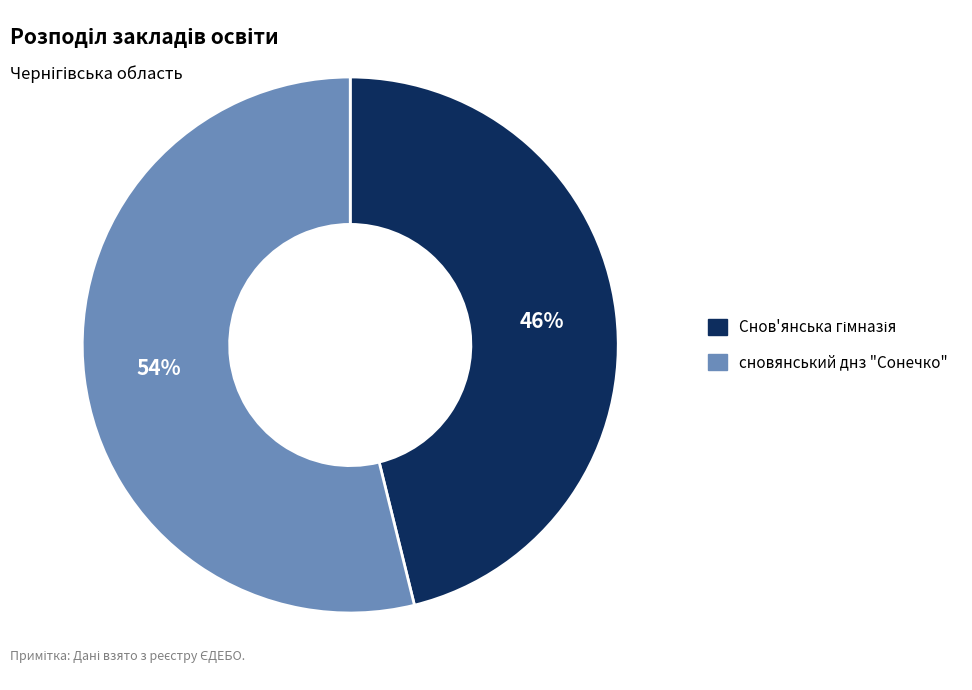

Which slice represents more than half of the pie?

сновянський днз "Сонечко"